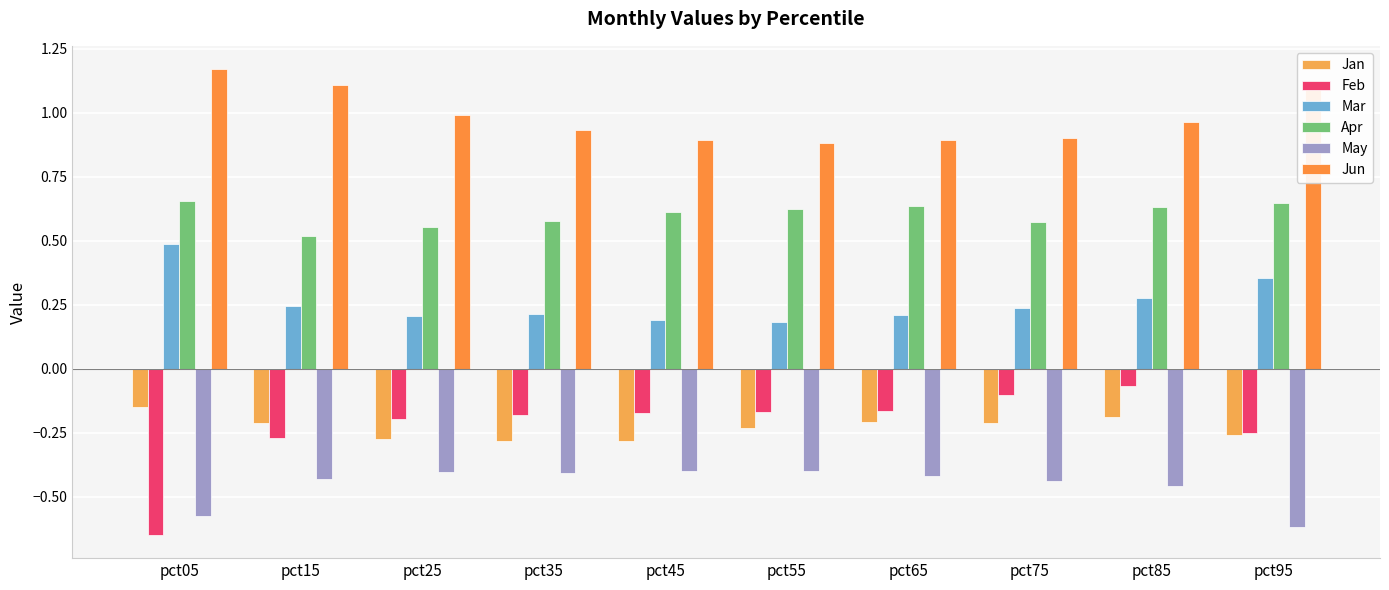

How many groups of bars are there?

10